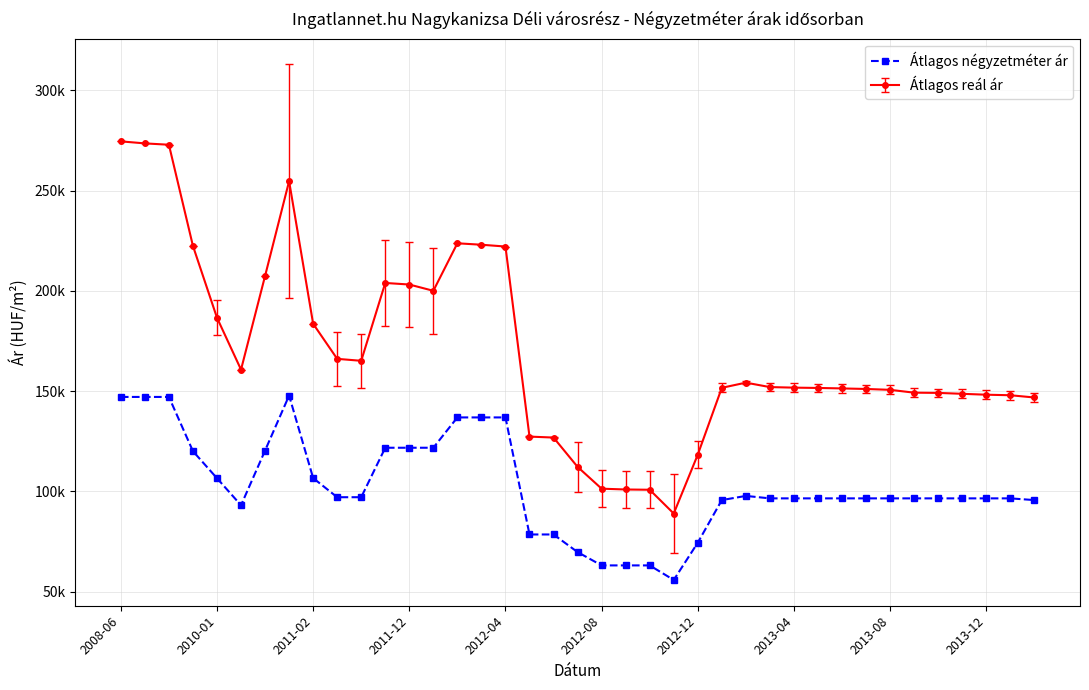

What are all the series names shown in the legend?

Átlagos négyzetméter ár, Átlagos reál ár